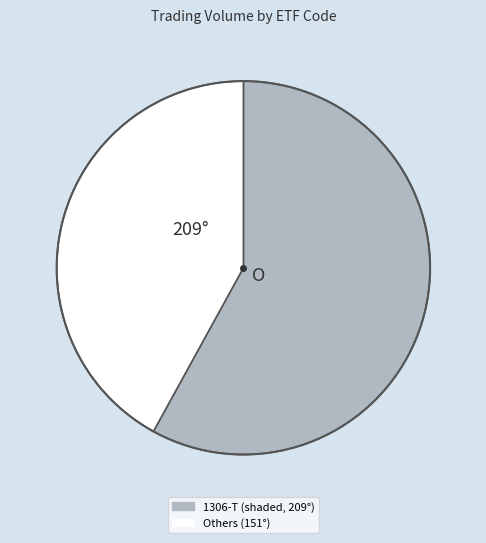

Is there a majority slice in this chart?

Yes